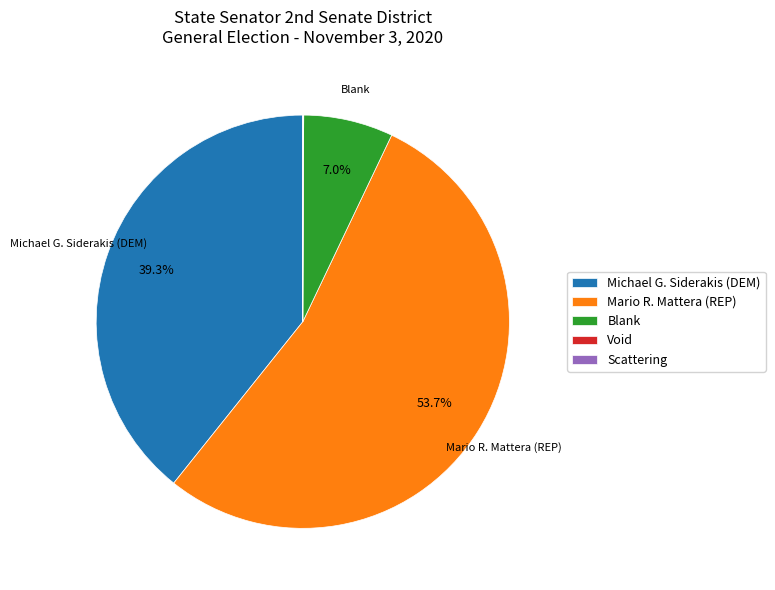

What portion of the pie excludes Blank?

93.0%